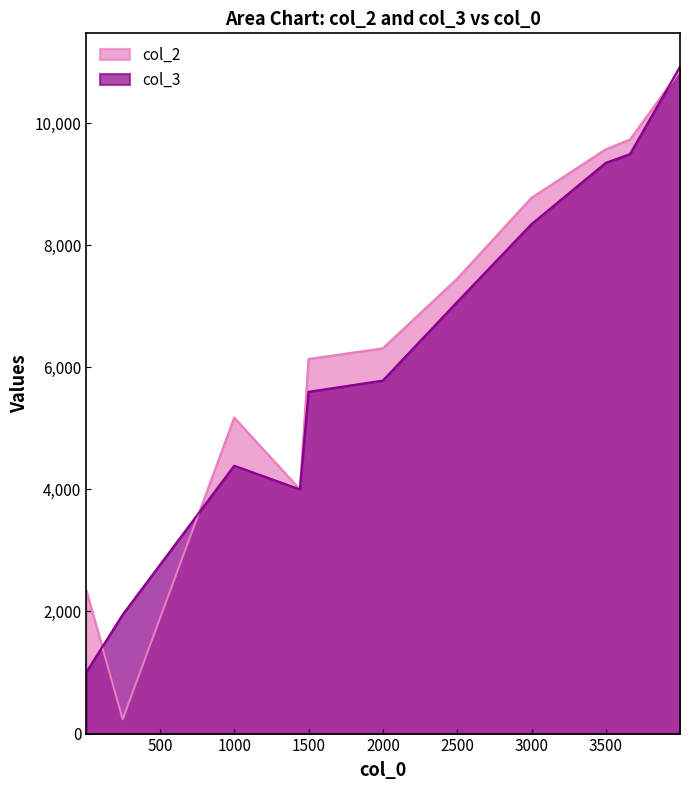

What is the highest value of the col_2 series?

10855